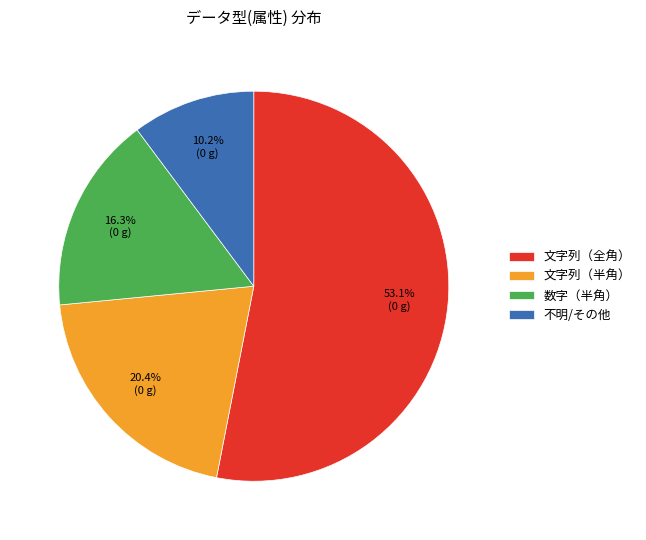

Combined, do 不明/その他 and 文字列（半角） account for over 50%?

No